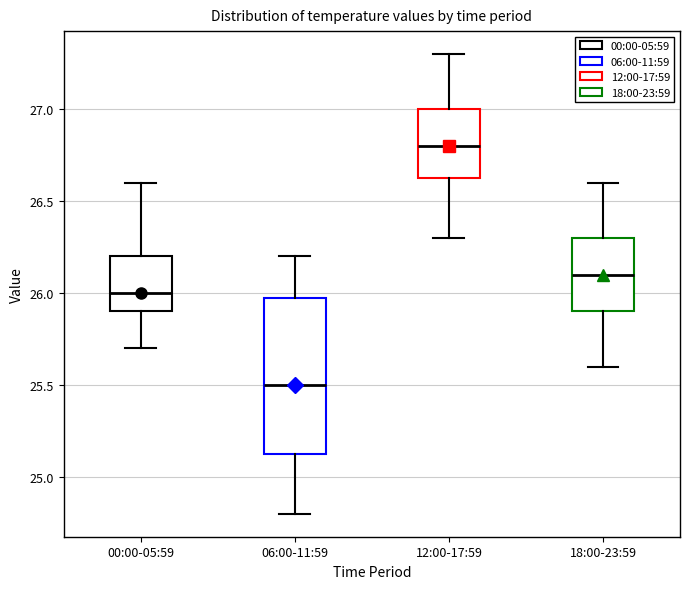

Where does the median line of the box for 00:00-05:59 sit on the y-axis? The values are not printed on the chart, so give them approximately, as read against the axis.

26.00